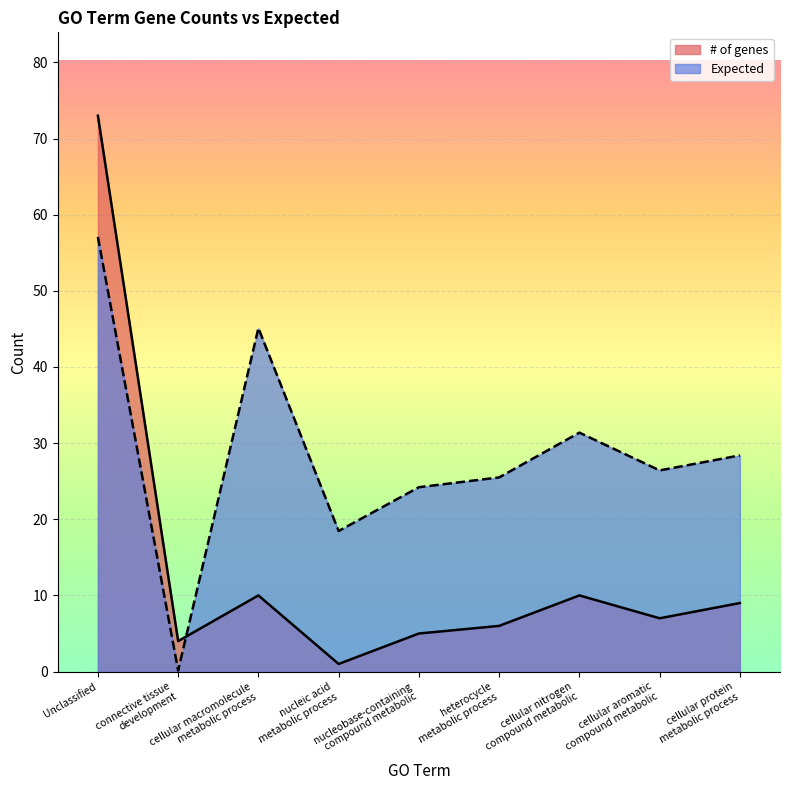

Which series has the widest spread of values?

# of genes (line)